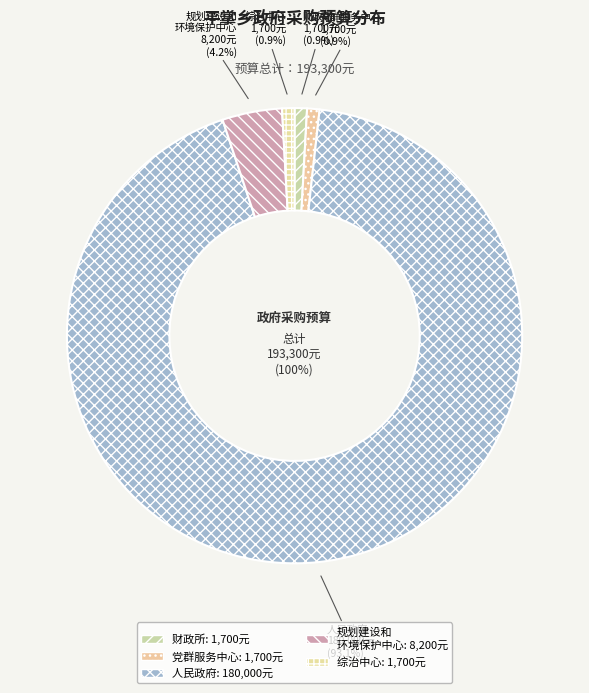

Which slice is the smallest?

新平彝族傣族自治县平掌乡财政所